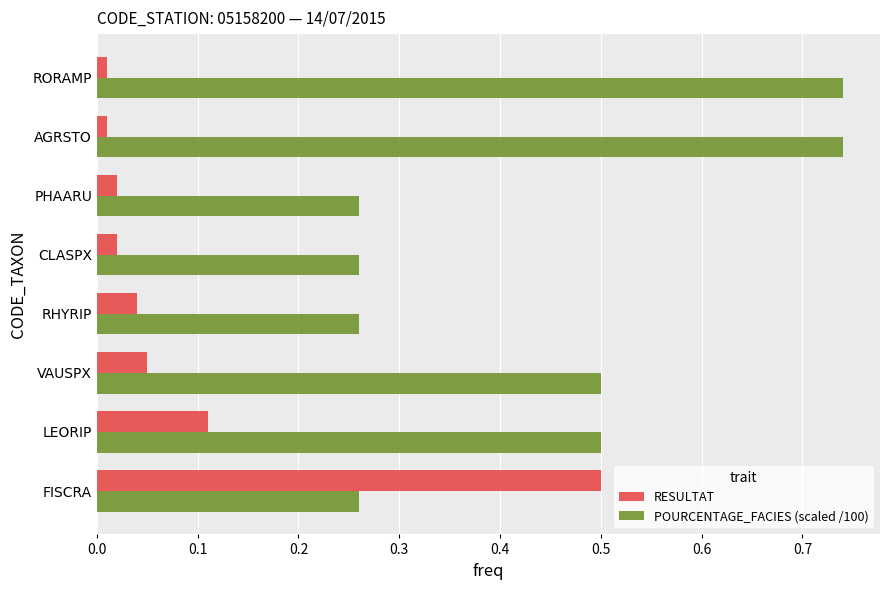

Rank the series by their maximum value, from lowest to highest.

RESULTAT, POURCENTAGE_FACIES (scaled /100)